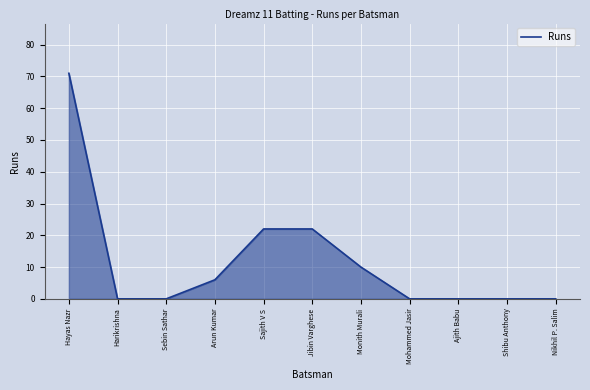

Reading left to right, transcribe all the data shown in this chart.

Hayas Nazr=71	Harikrishna=0	Sebin Sathar=0	Arun Kumar=6	Sajith V S=22	Jibin Varghese=22	Monith Murali=10	Mohammed Jasir=0	Ajith Babu=0	Shibu Anthony=0	Nikhil P. Salim=0